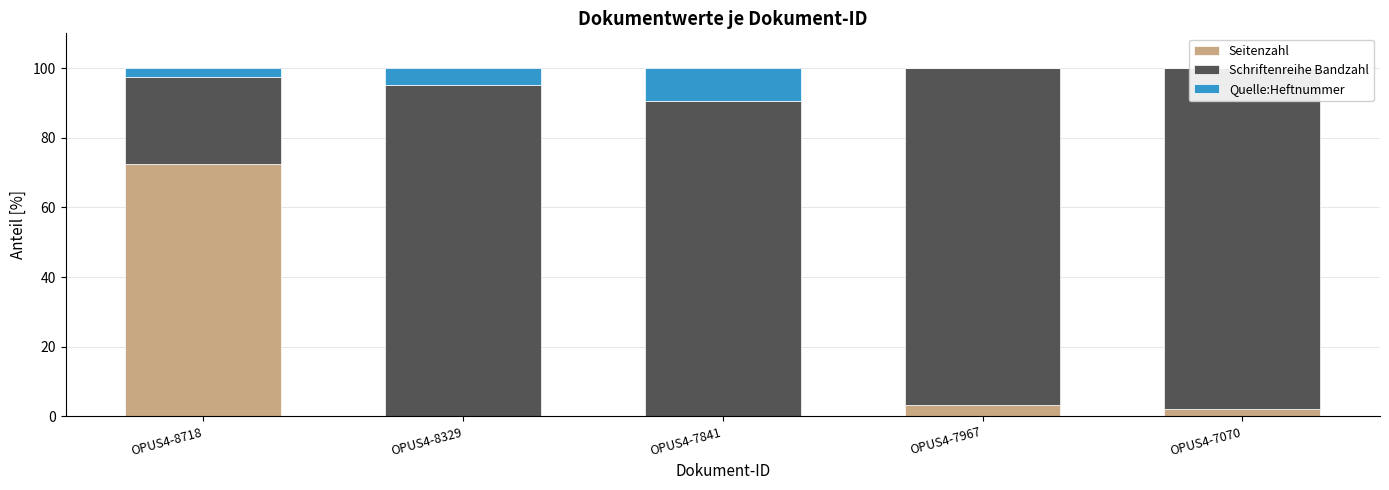

Does the chart contain any negative values?

No